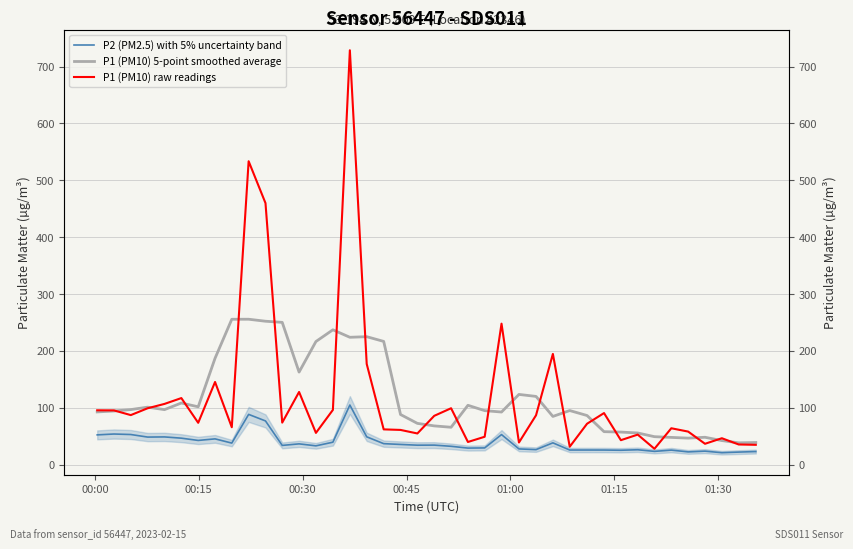

How many interior local peaks does the P1 (PM10) 5-point smoothed average series have?

9